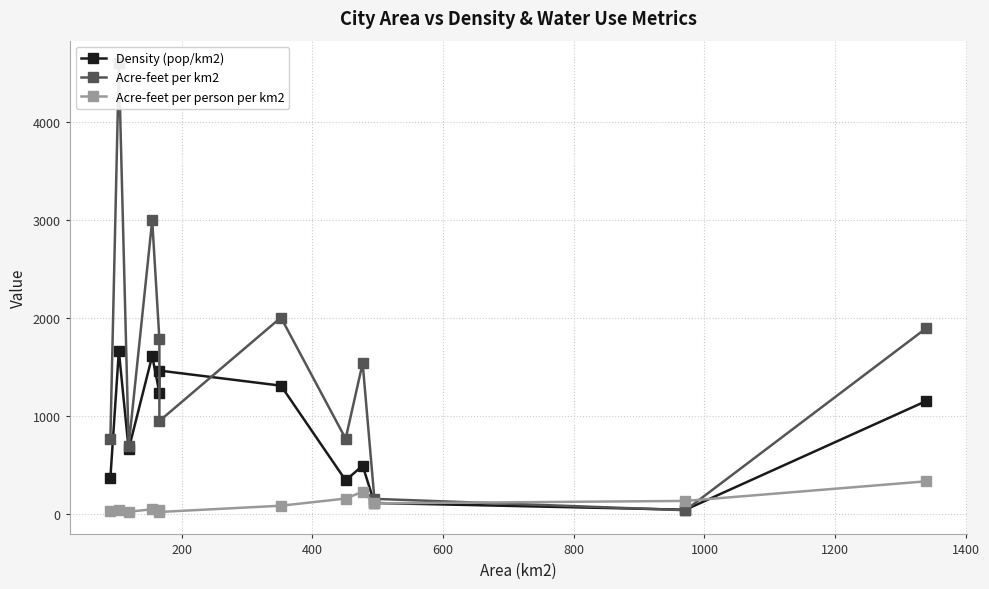

In Density (pop/km2), how many points are higher than both neighbors (excluding endpoints)?

4